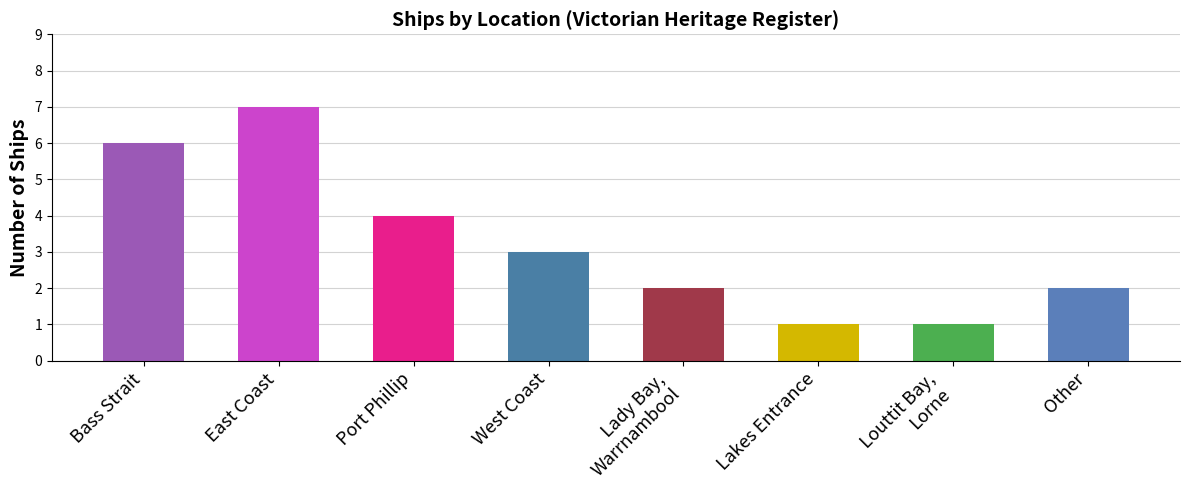

What is the approximate value at East Coast?

7